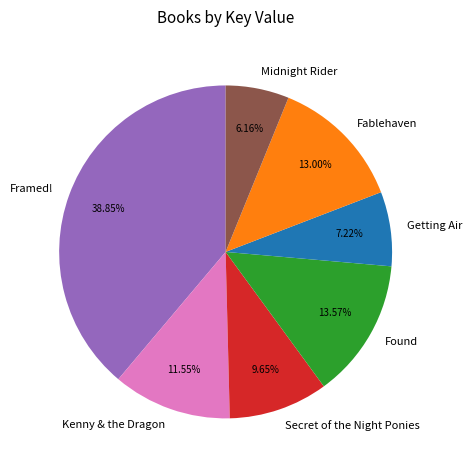

The Midnight Rider slice represents 11% of the pie. True or false?

False